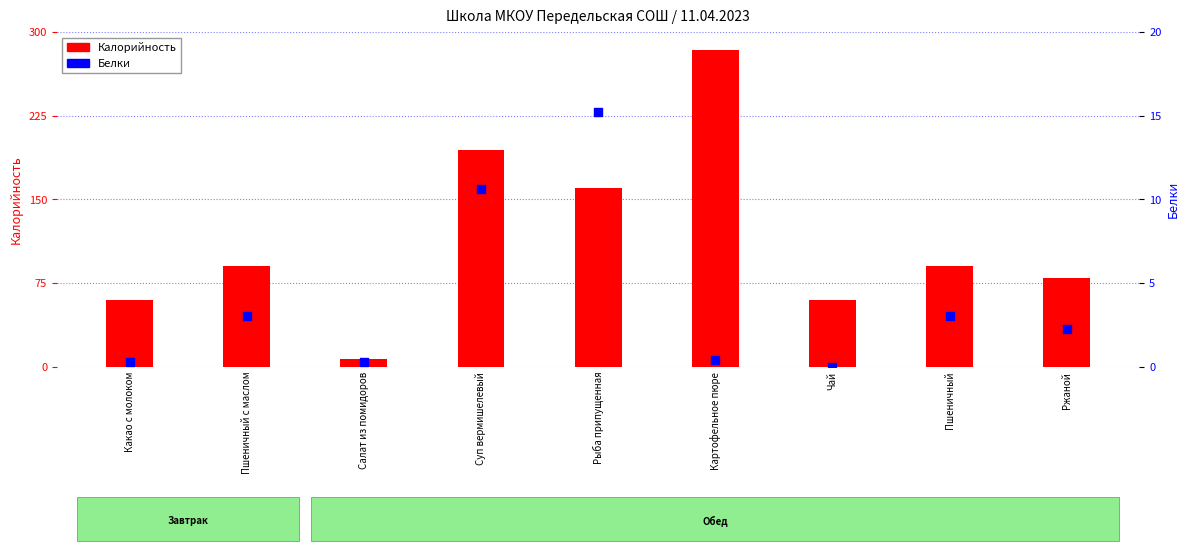

At how many categories does at least one series exceed 3?

9